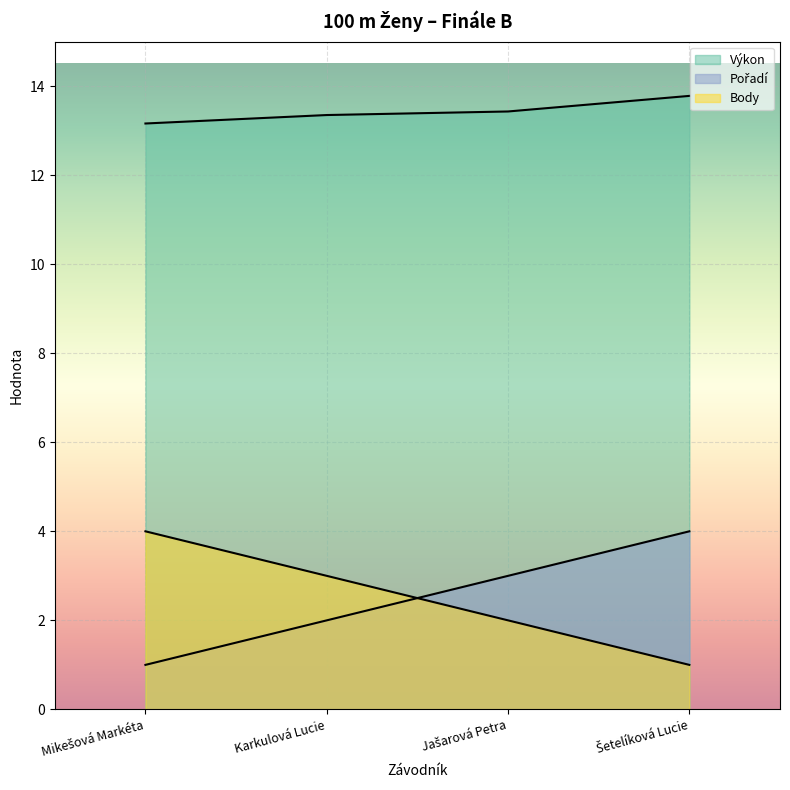

True or false: Pořadí and Výkon intersect in this chart.

False